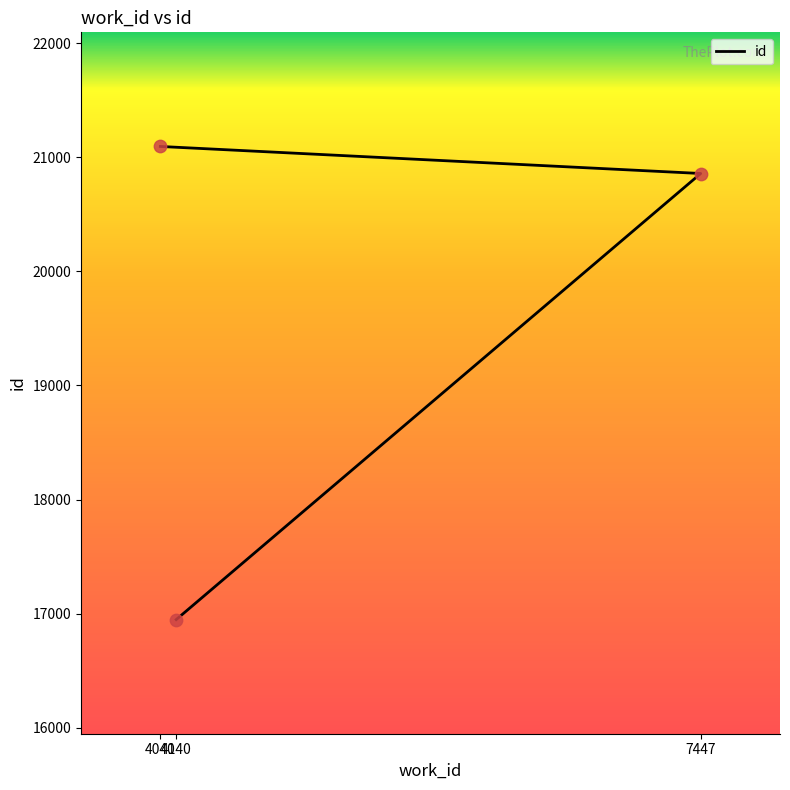

What is the change in value from 4140 to 4040?

+4146